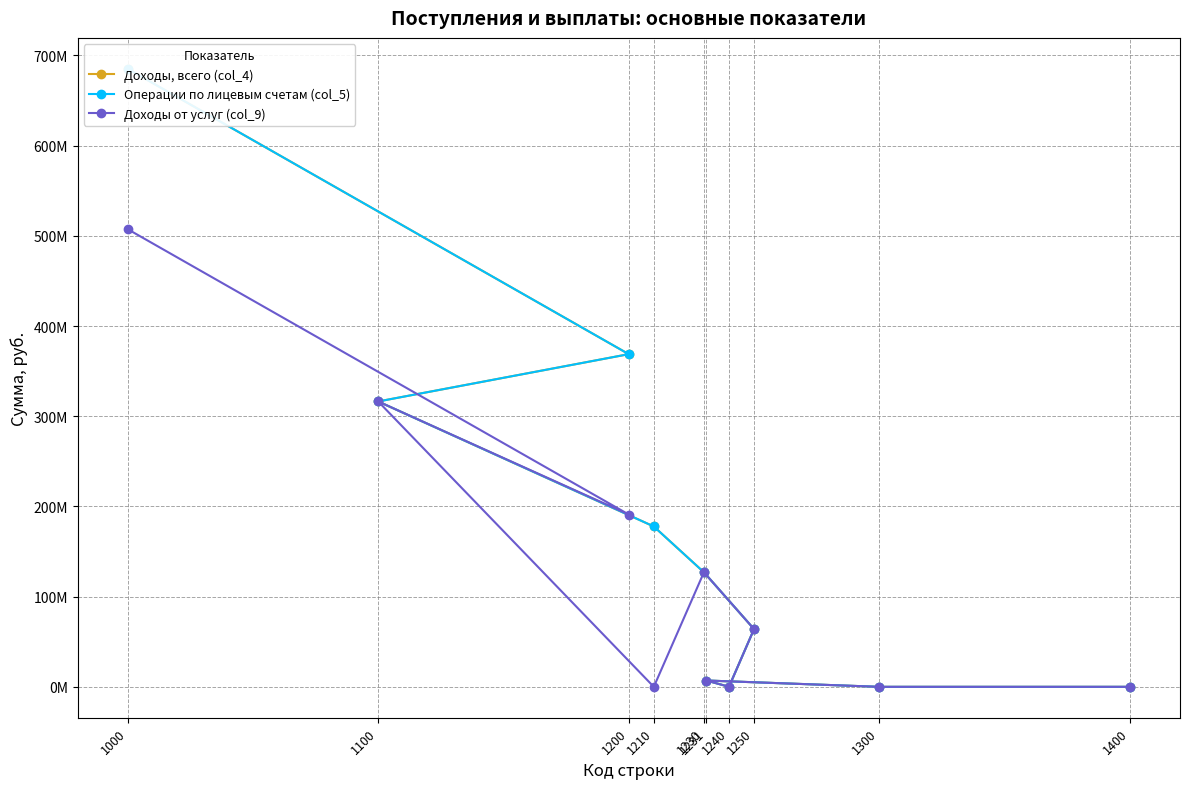

Where does the Доходы, всего (col_4) series first go above 127000000?

1000